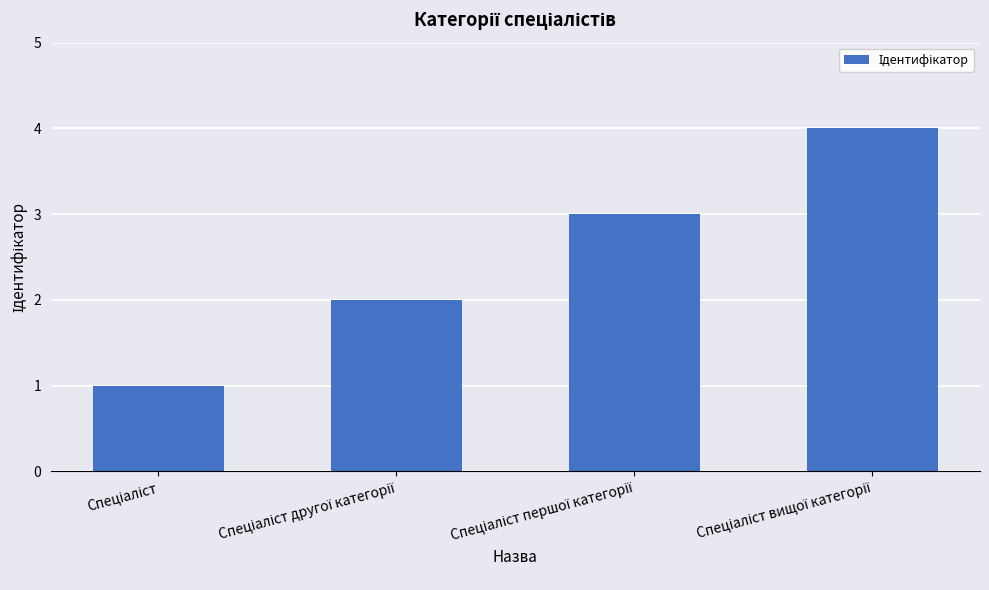

What is the maximum value shown in the chart?

4